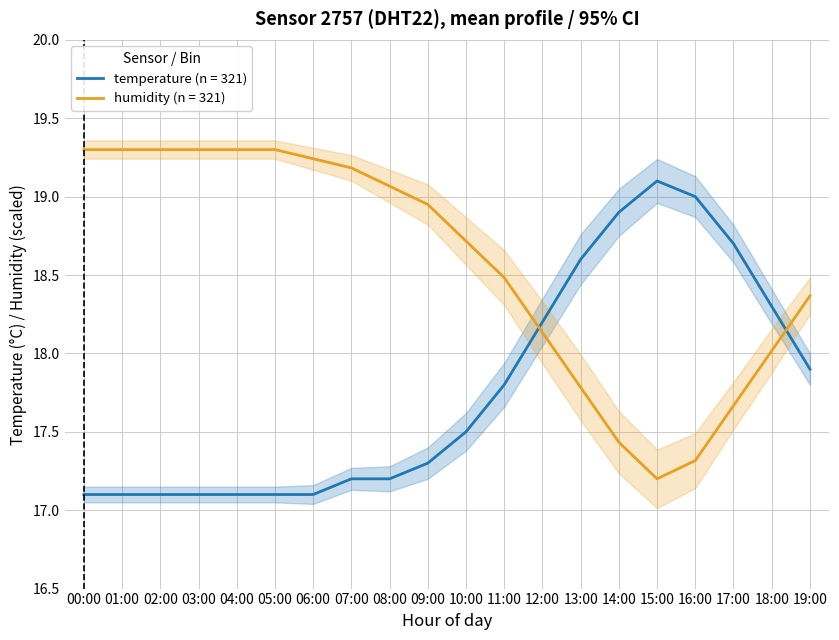

How many categories are shown in the chart?

20